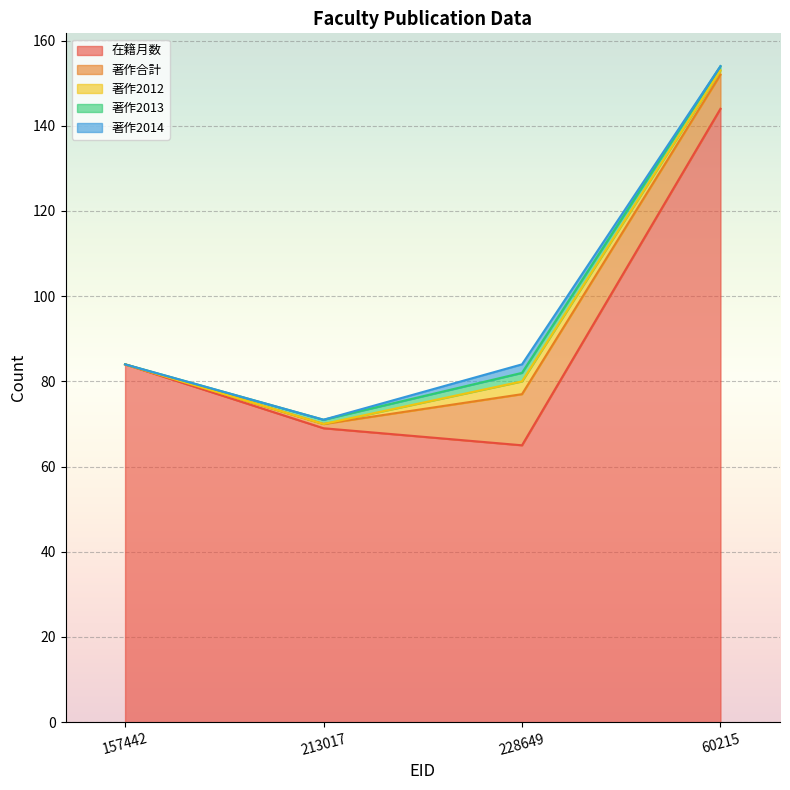

At which label does 在籍月数 reach its minimum?

228649